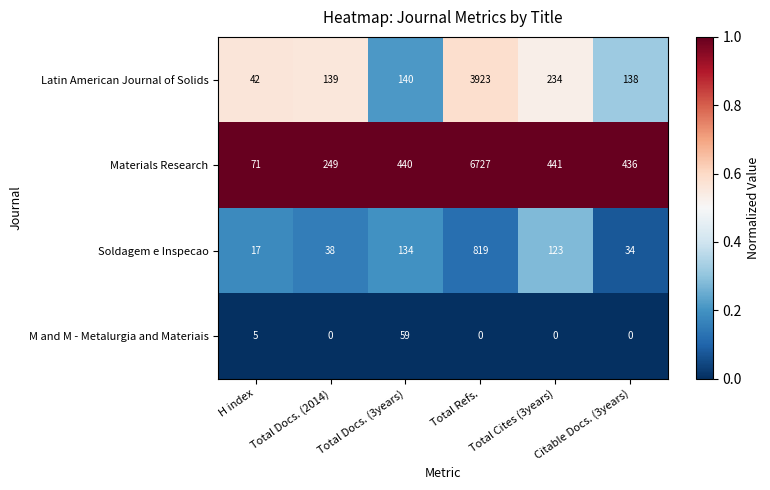

What is the difference between the maximum and minimum values in the Latin American Journal of Solids series?

3881